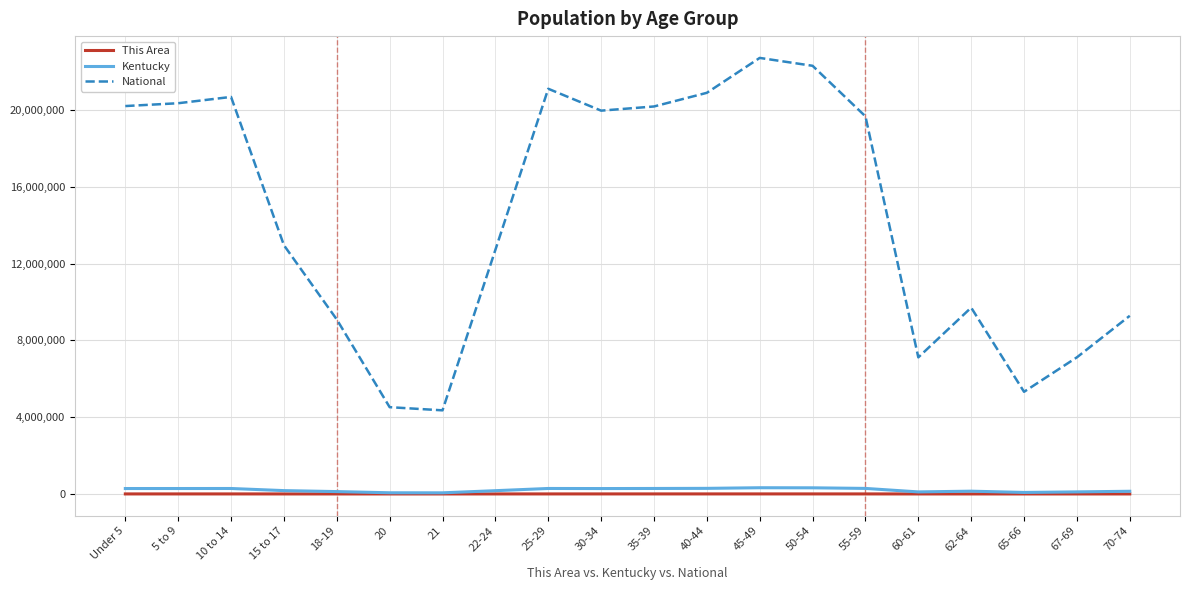

What is the maximum value shown in the chart?

22708591